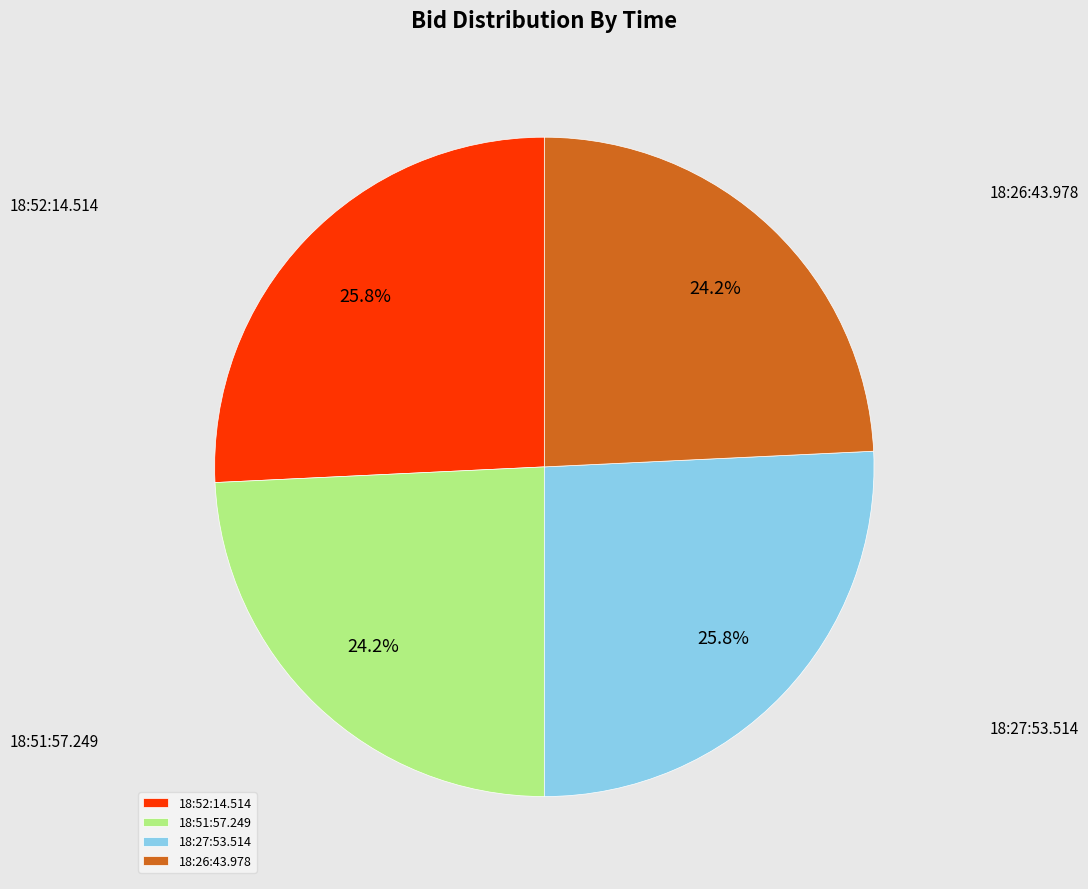

Count the number of slices in the pie.

4